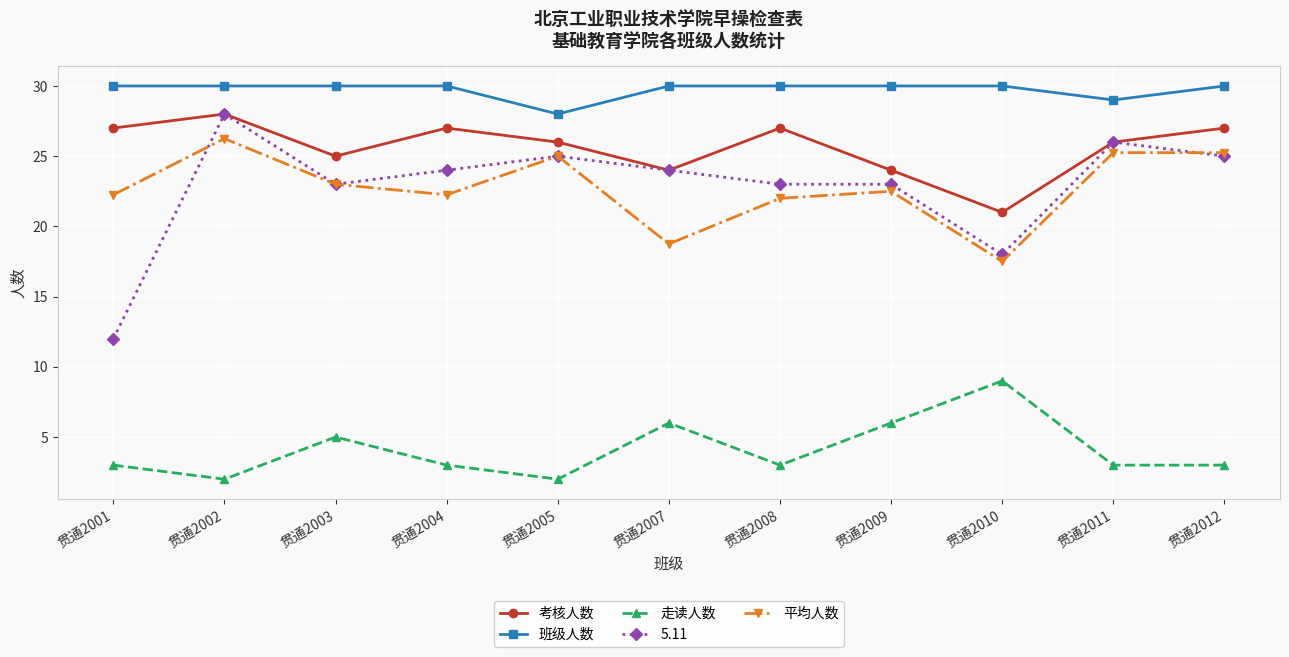

True or false: 班级人数 and 考核人数 intersect in this chart.

False